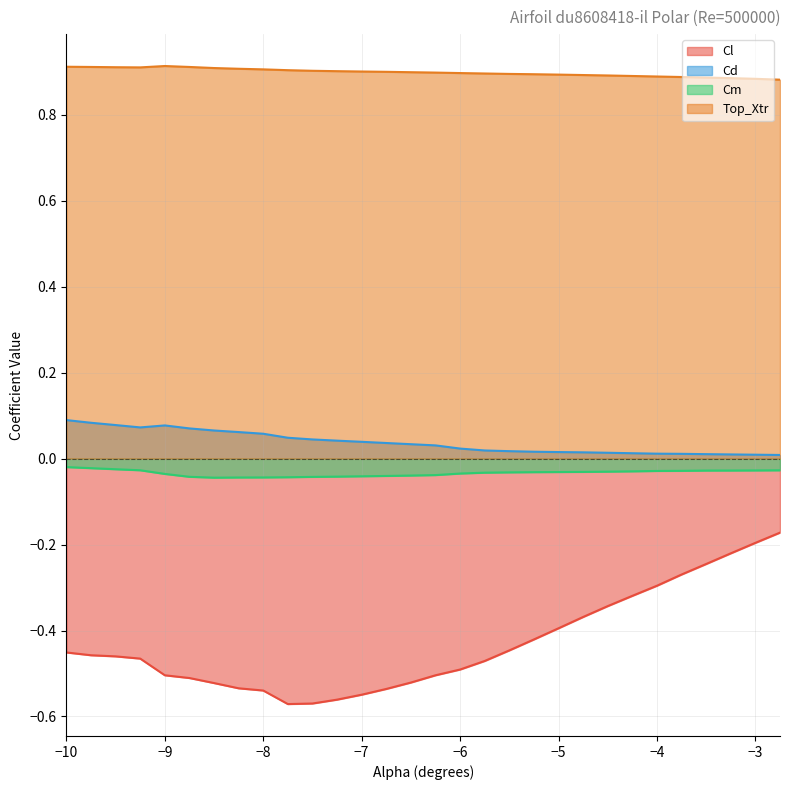

How many data points does each series have?

30